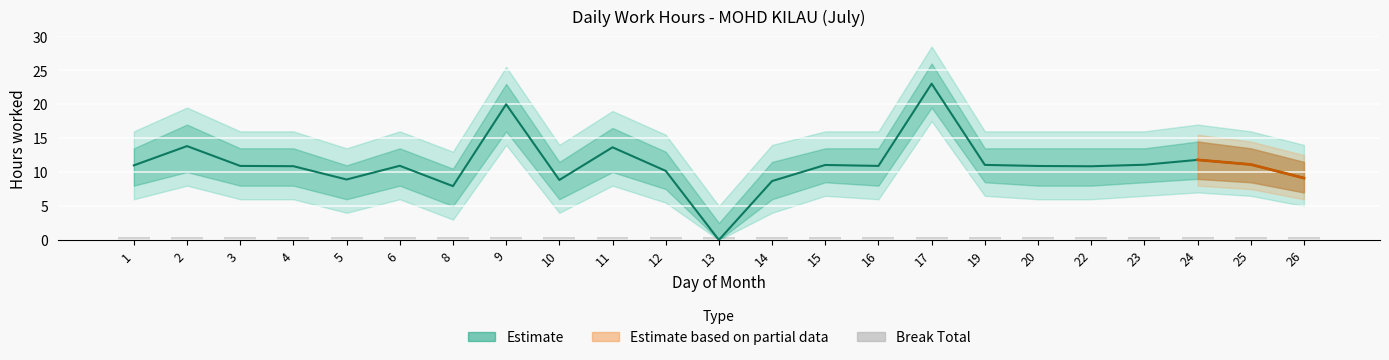

Rank the categories by Low (hours) value from lowest to highest.

13, 8, 14, 10, 5, 26, 12, 22, 4, 20, 3, 16, 6, 1, 15, 19, 23, 25, 24, 11, 2, 9, 17